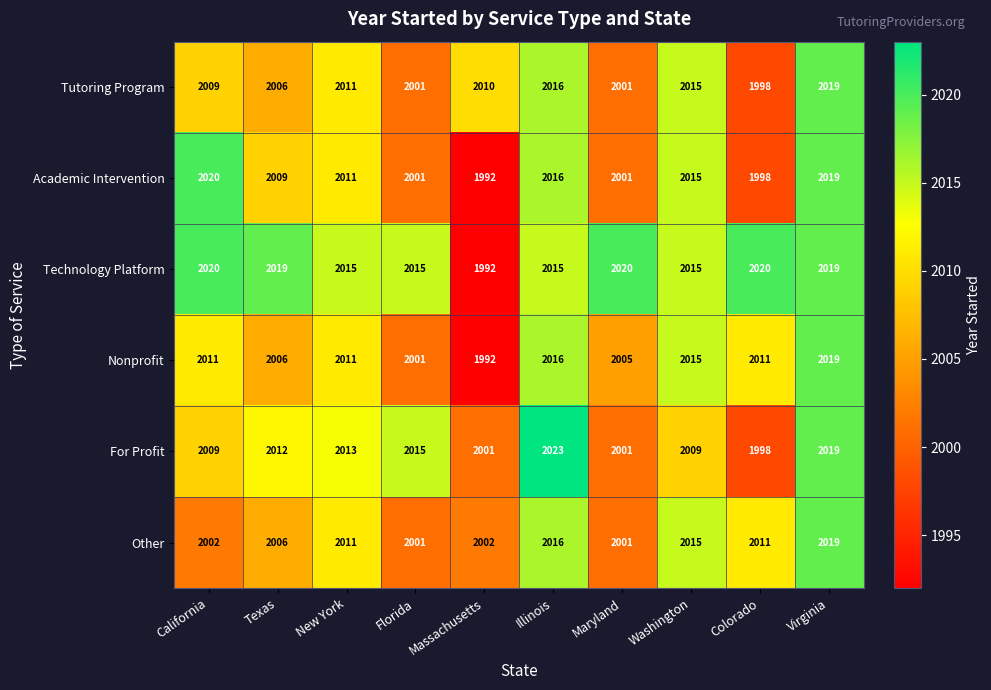

What is the spread (max minus min) of values at Florida?

14